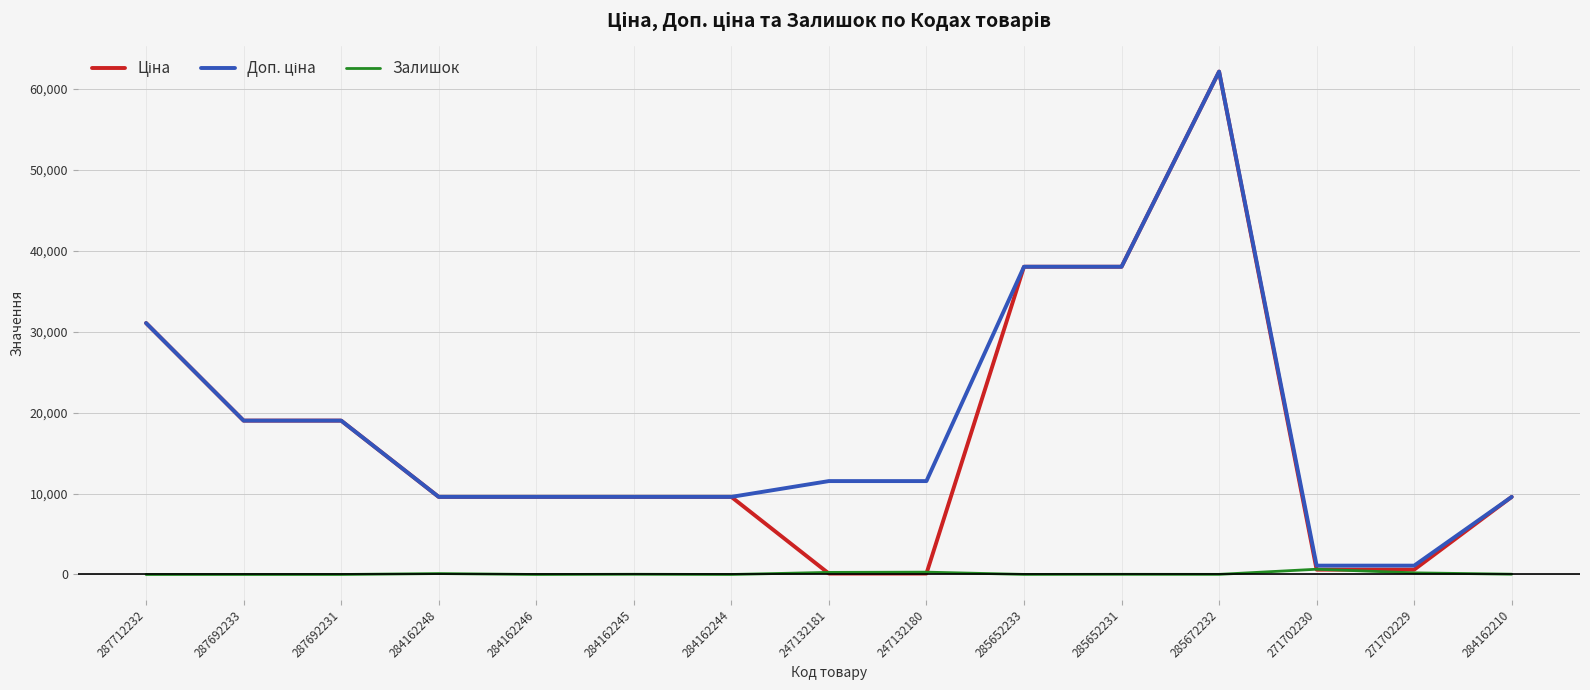

What is the difference between the highest and lowest values at 287692233?

19005.7